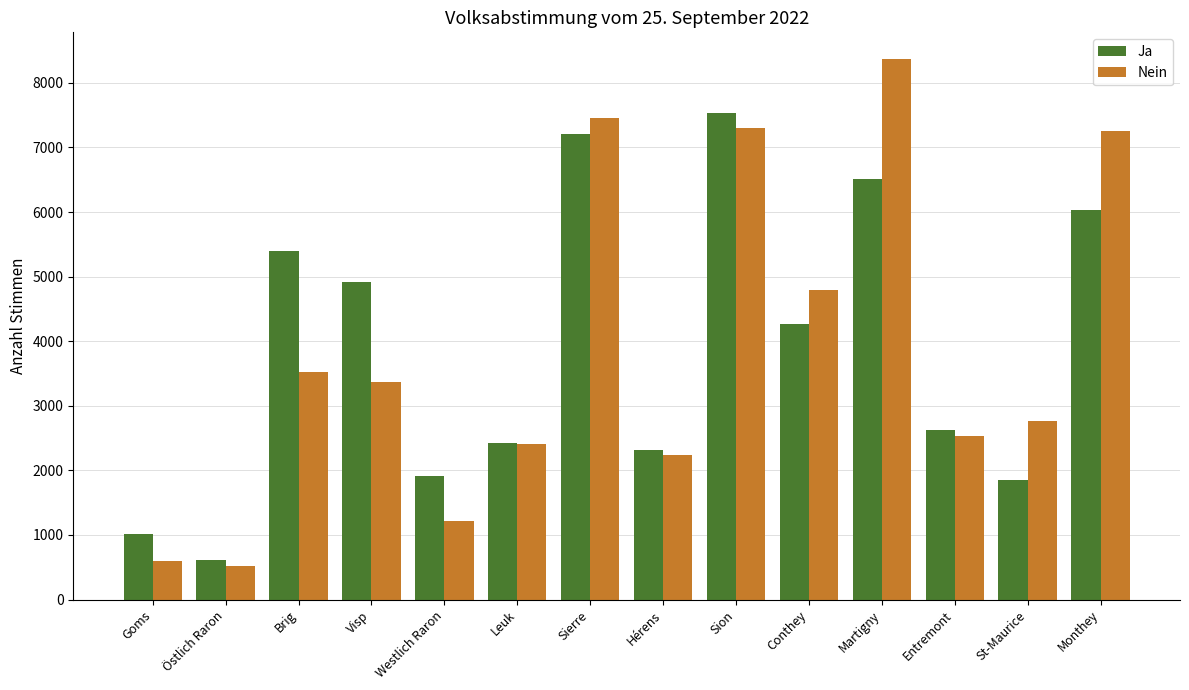

Reading left to right, list all the values displayed in this chart.

Ja: 1022	607	5403	4913	1920	2417	7202	2314	7541	4270	6516	2629	1859	6036
Nein: 599	517	3521	3372	1211	2403	7464	2232	7299	4788	8365	2527	2760	7263